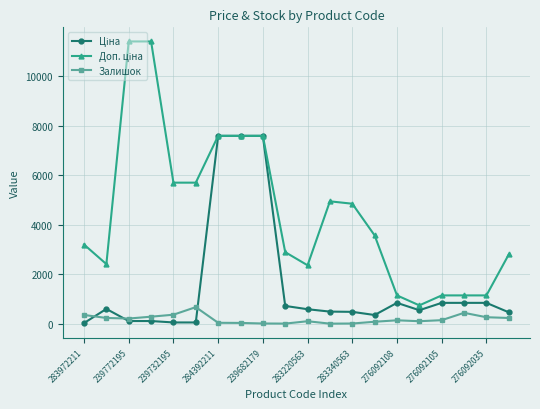

True or false: Залишок has more than 0 points higher than both neighbors.

True